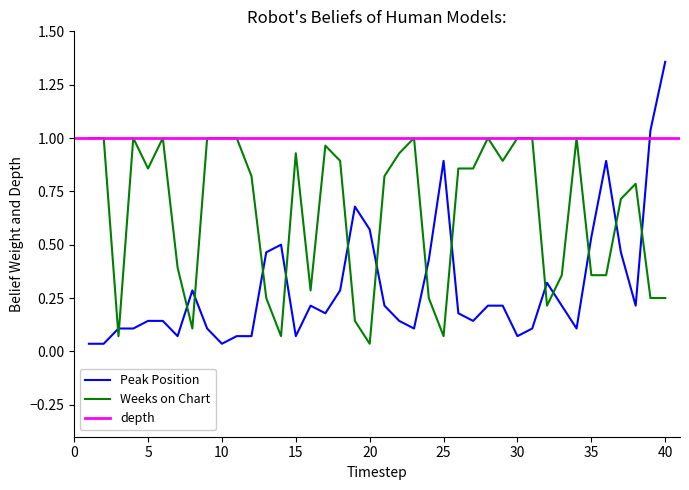

In Weeks on Chart, how many points are lower than both neighbors (excluding endpoints)?

9